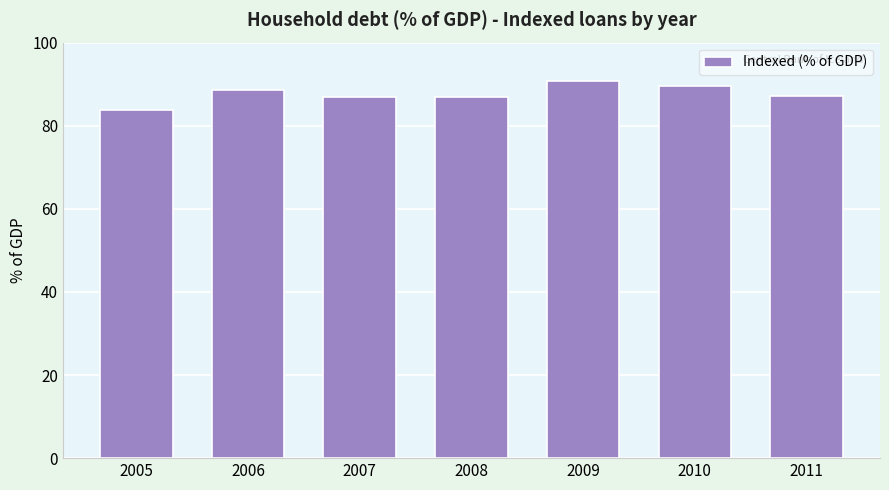

What is the approximate value at 2008?

86.9